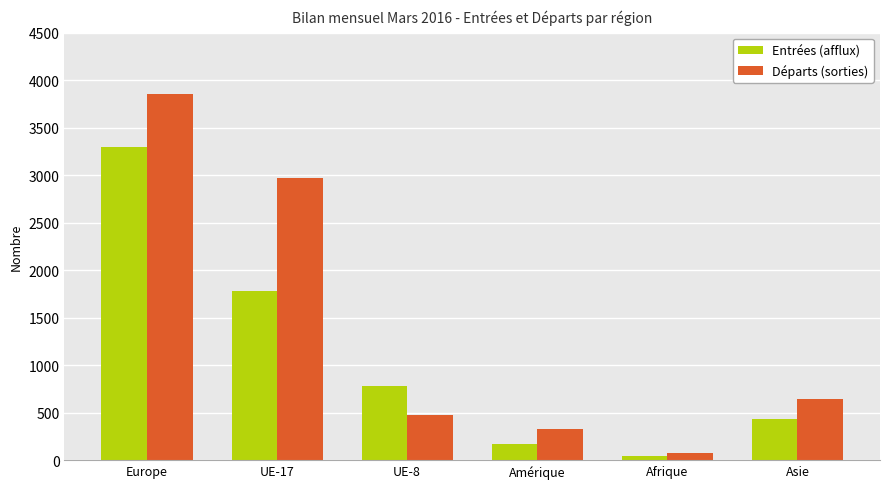

How many data points in Départs (sorties) are less than 644?

3